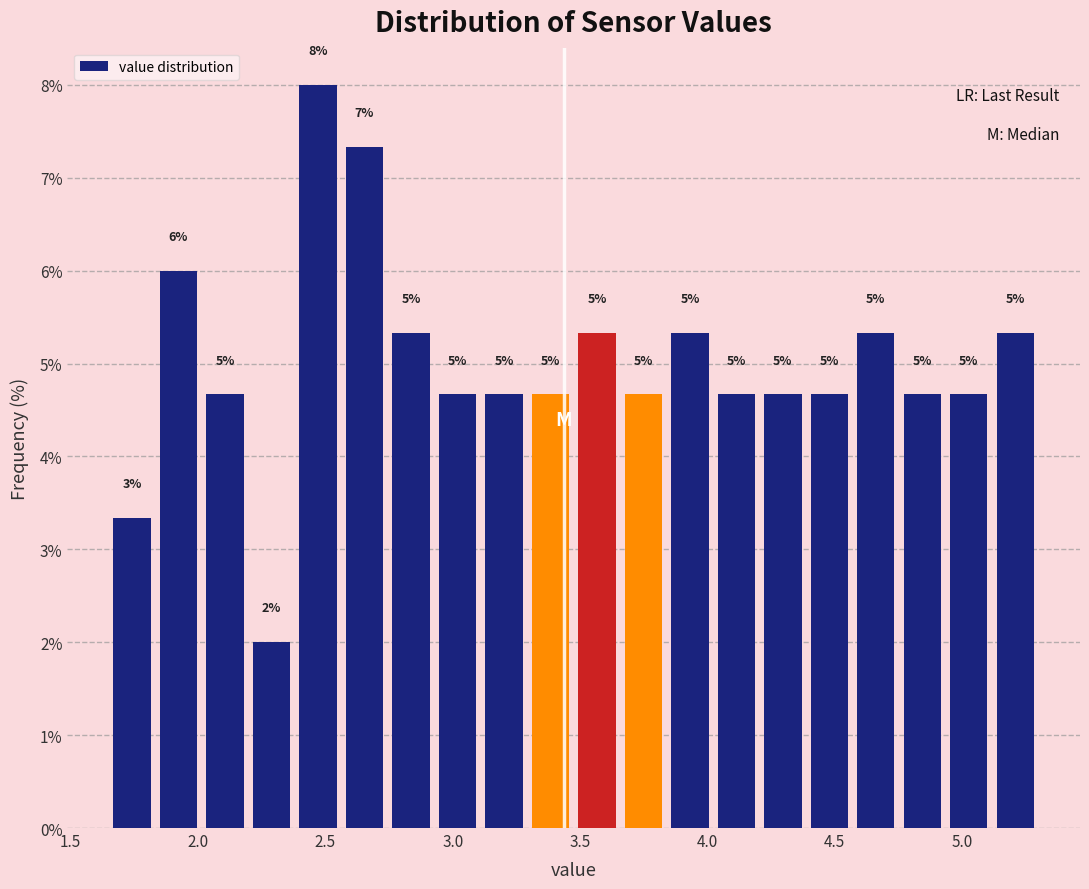

Read against the x-axis, roughly where is the centre of the tallest bar?

2.45